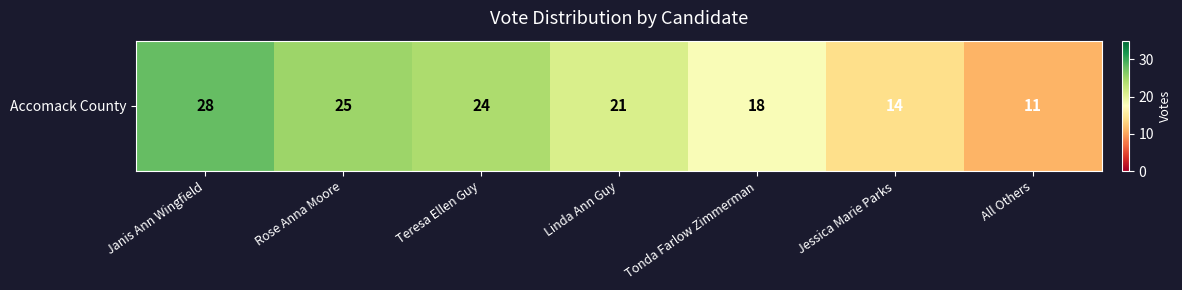

Between Rose Anna Moore and Tonda Farlow Zimmerman, which is larger?

Rose Anna Moore